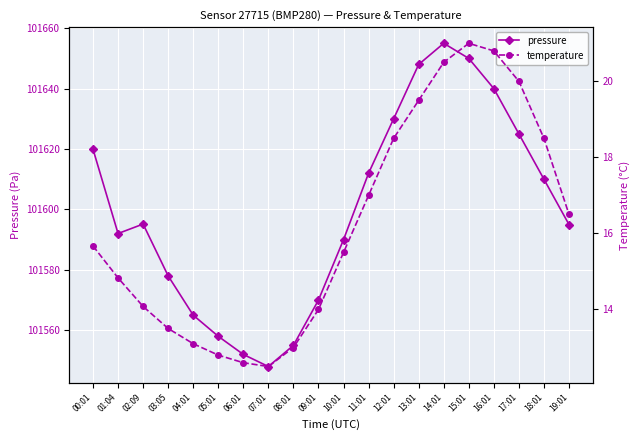

What is the sum of all pressure values?

2031988.1